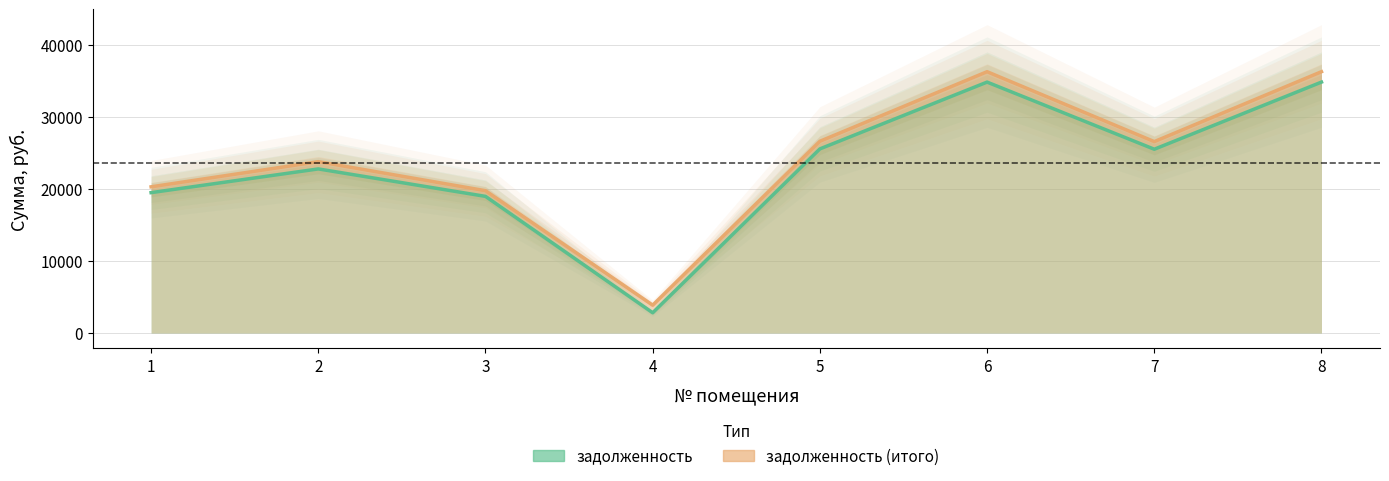

Reading left to right, list all the values displayed in this chart.

задолженность: 19494.5	22788.9	18976.4	2813.2	25568.8	34845.1	25521.6	34845.1
задолженность (итого): 20301.8	23795.1	19762.3	3868.2	26627.6	36288.1	26578.5	36288.1